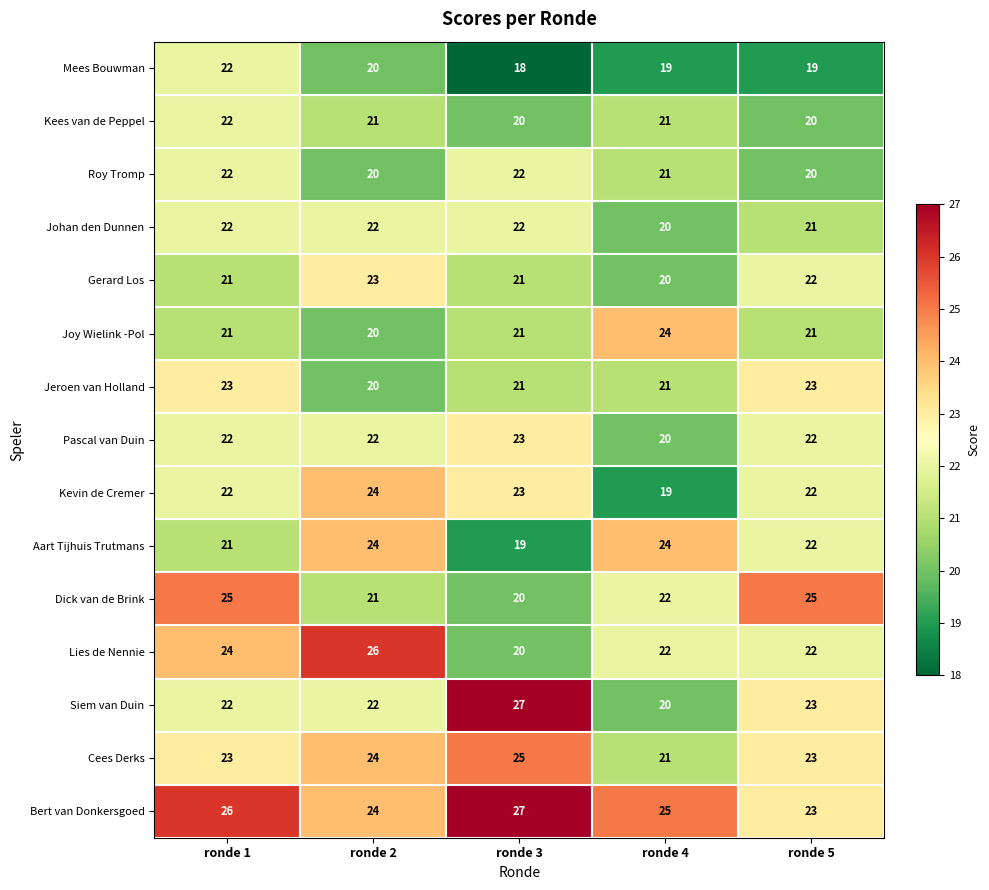

The Kees van de Peppel series shows 37 at ronde 1. True or false?

False